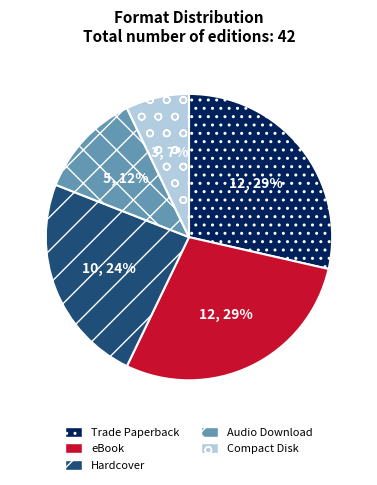

The Trade Paperback slice represents 43% of the pie. True or false?

False